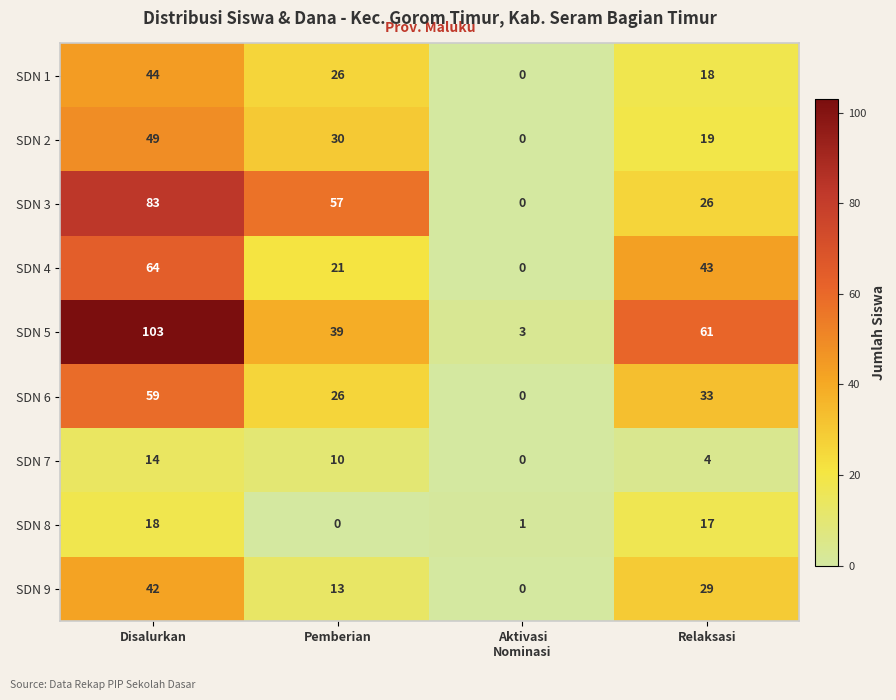

Which series has the largest total across all categories?

SDN 5